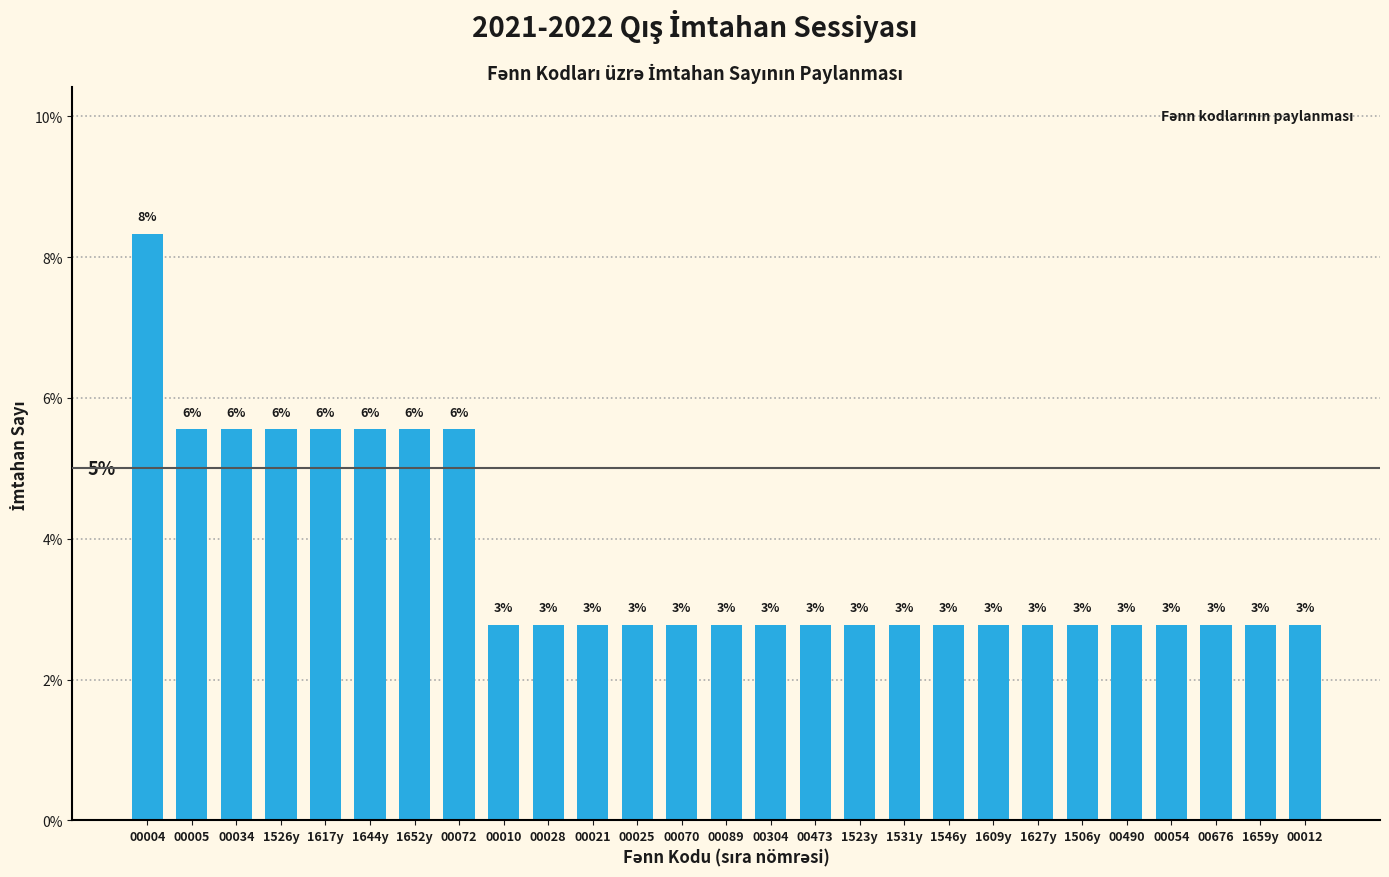

Are the bars horizontal?

No